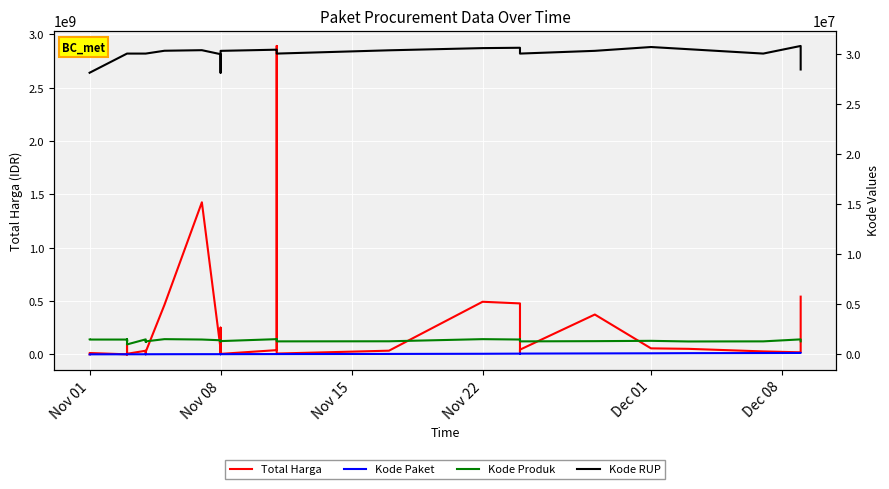

Count the number of categories in the chart.

35